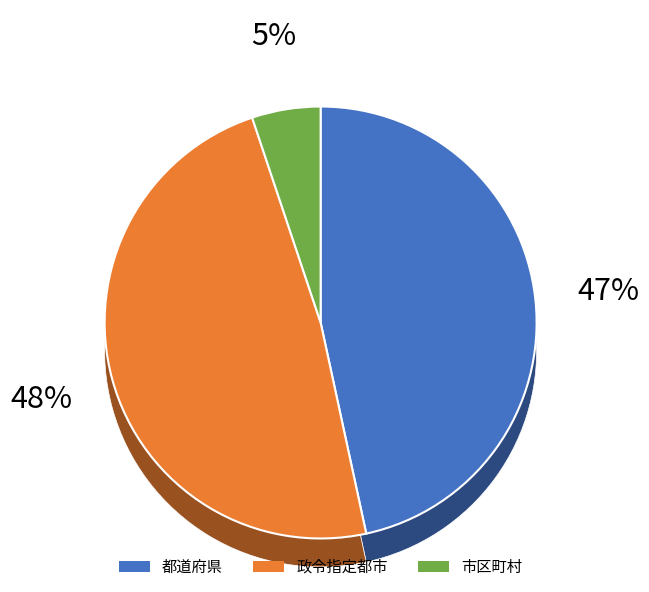

True or false: 政令指定都市 accounts for 60% of the total.

False